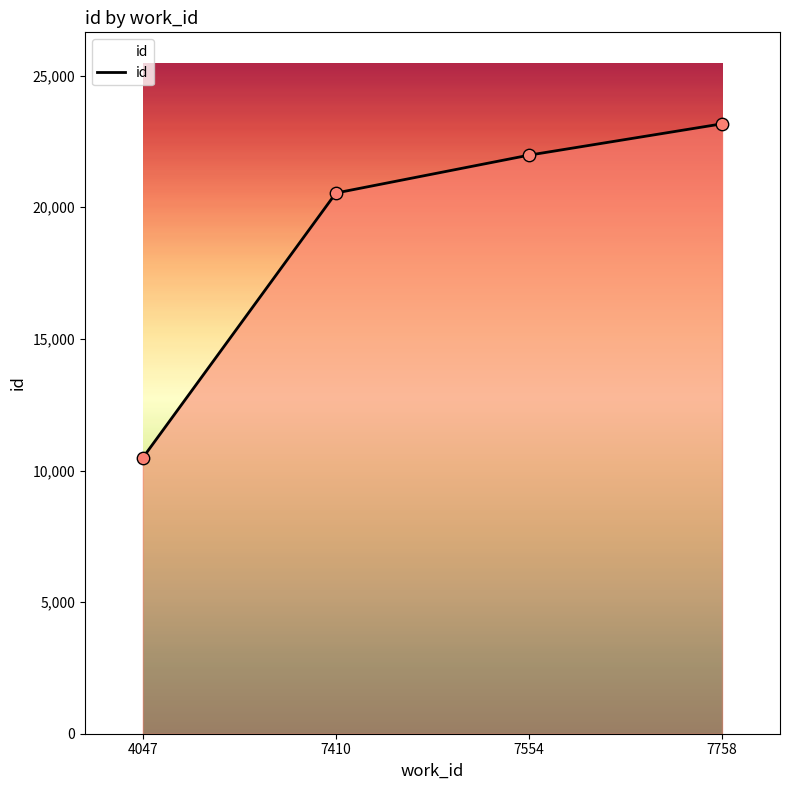

Between 4047 and 7758, which is larger?

7758